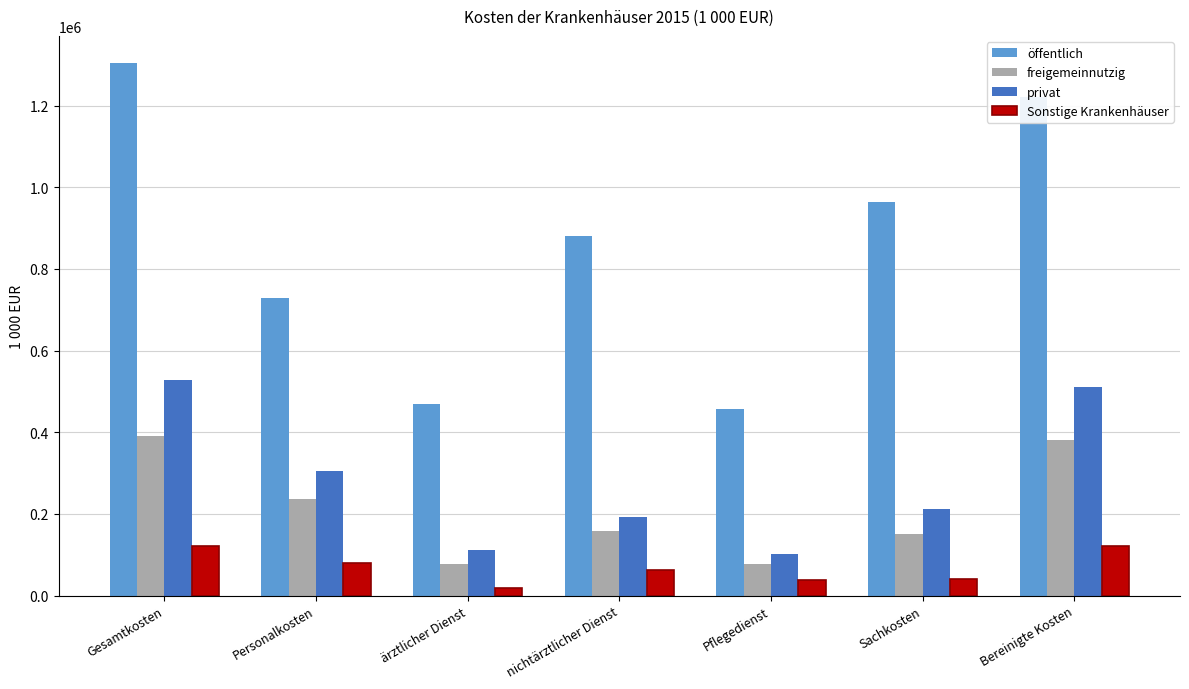

What is the difference between the second highest and minimum values in the privat series?

409025